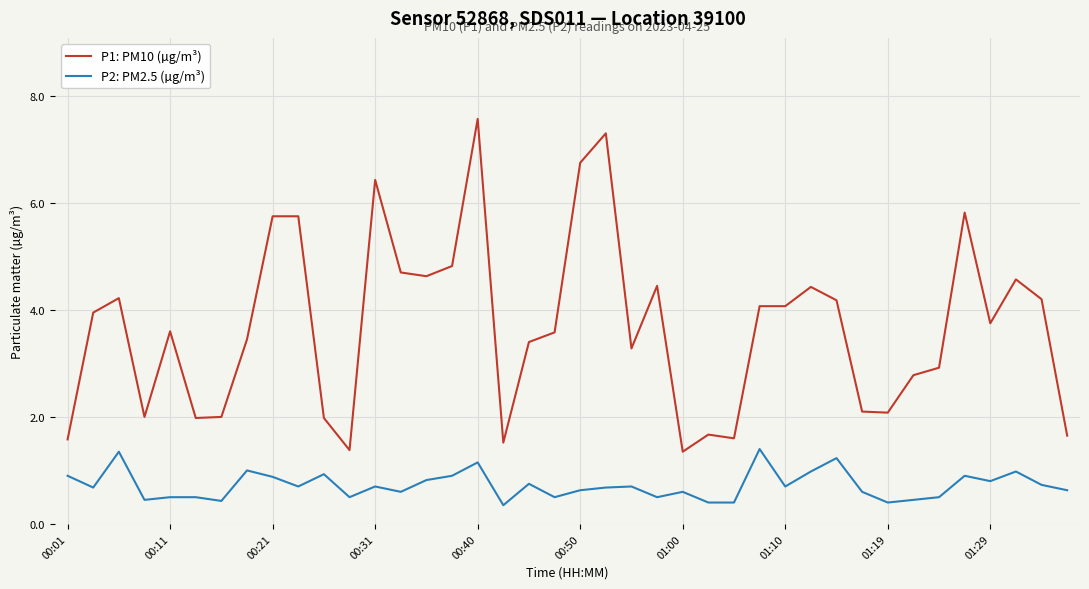

What is the greatest value displayed?

7.6